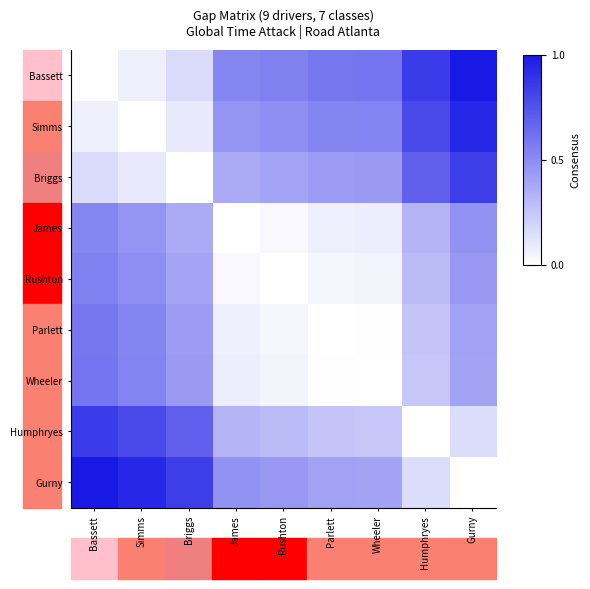

Rank the series by their maximum value, from lowest to highest.

James, Rushton, Parlett, Wheeler, Briggs, Humphryes, Simms, Bassett, Gurny